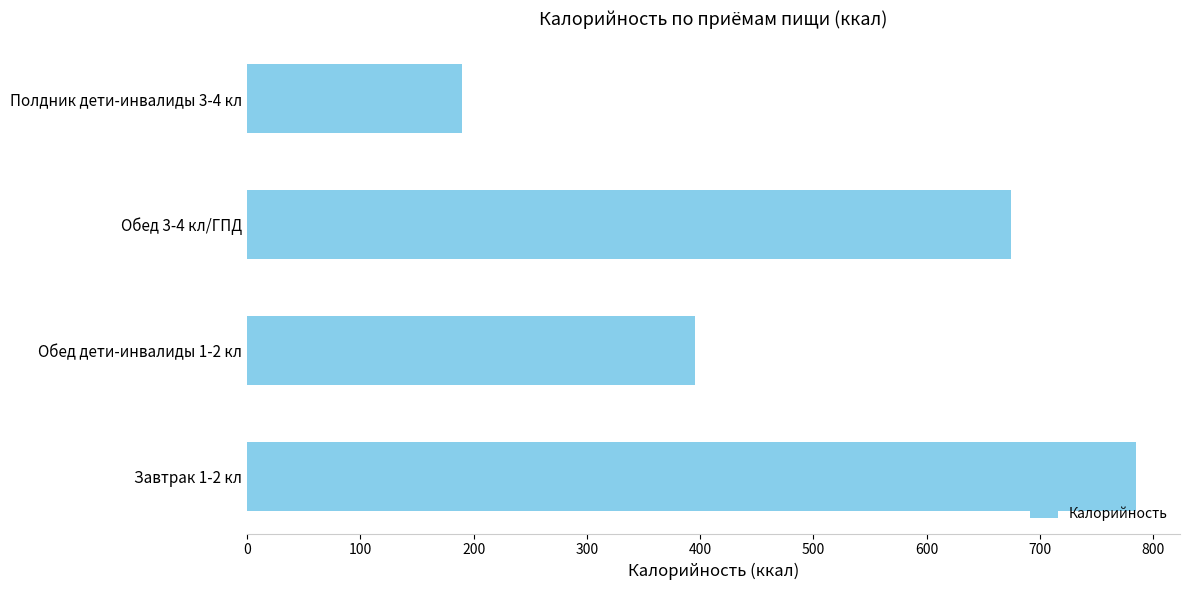

Is it true that the value at Завтрак 1-2 кл is 528.5?

False